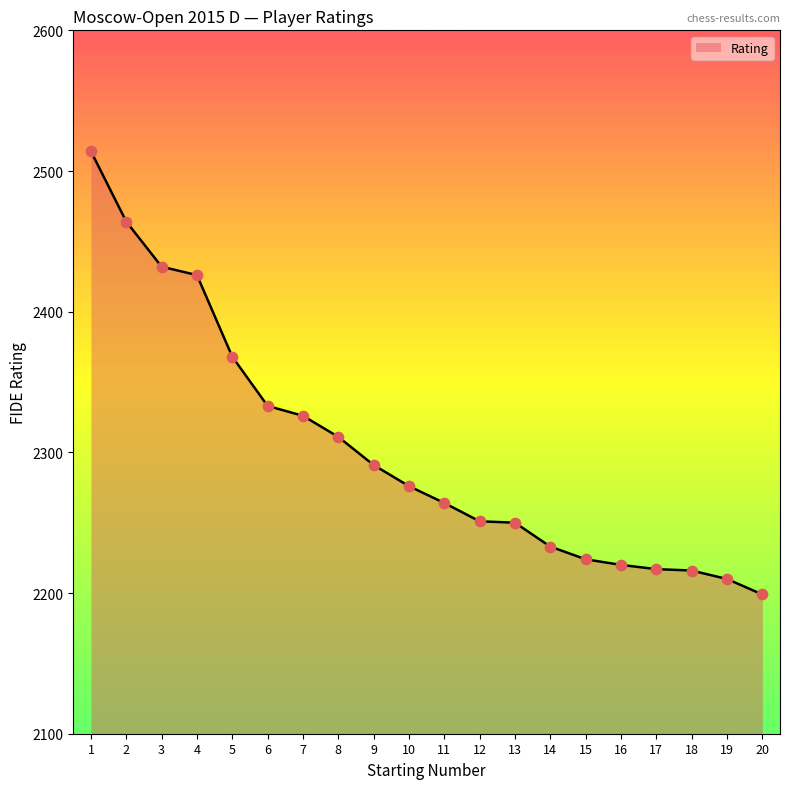

What is the change in value from 9 to 19?

-81